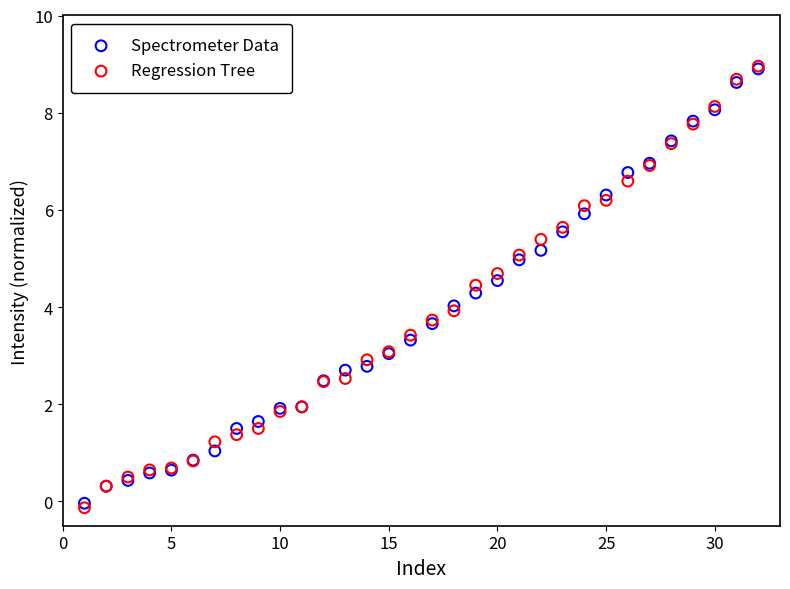

Which series contains the lowest Y value?

Regression Tree